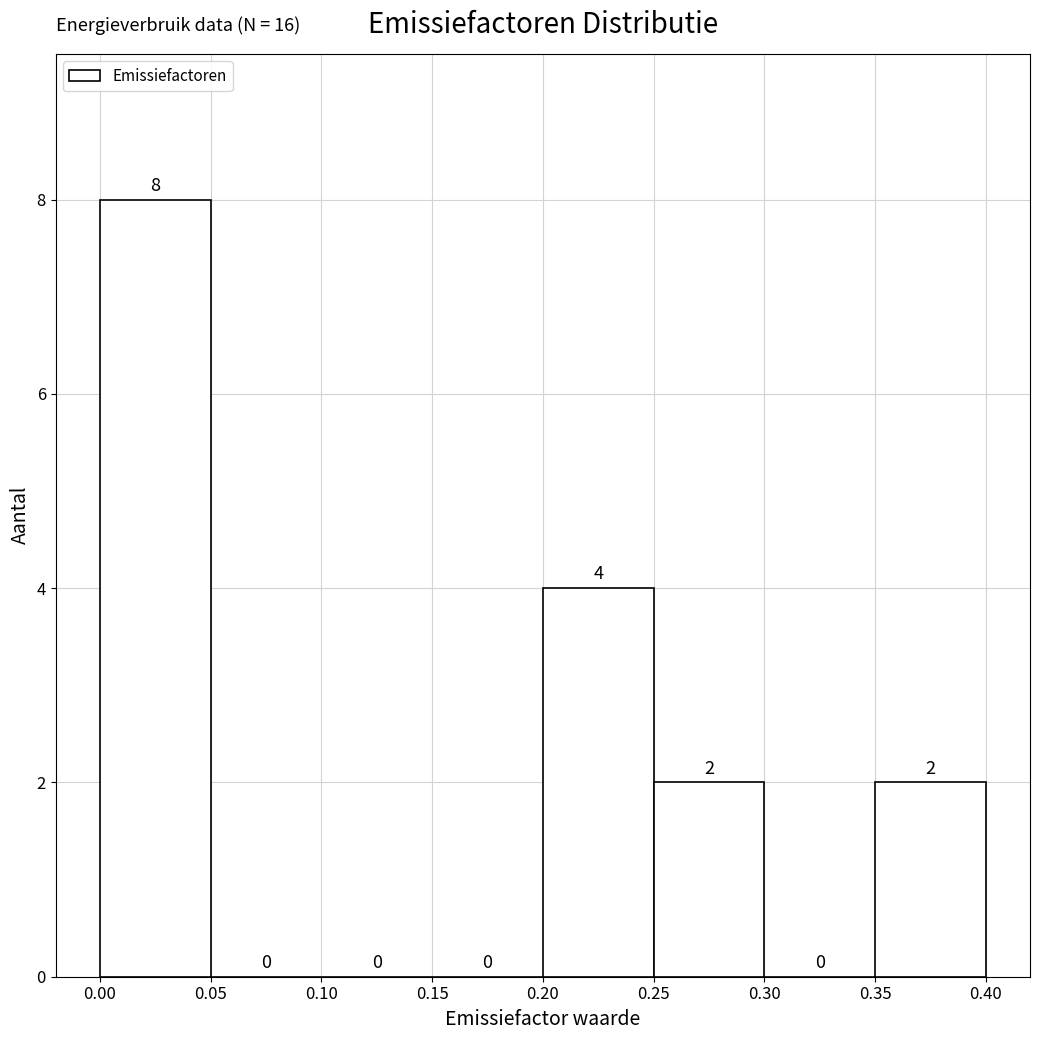

Reading left to right, transcribe this chart: for each bar, give the range it covers on the x-axis and its height.

0.00 to 0.05: 8
0.05 to 0.10: 0
0.10 to 0.15: 0
0.15 to 0.20: 0
0.20 to 0.25: 4
0.25 to 0.30: 2
0.30 to 0.35: 0
0.35 to 0.40: 2